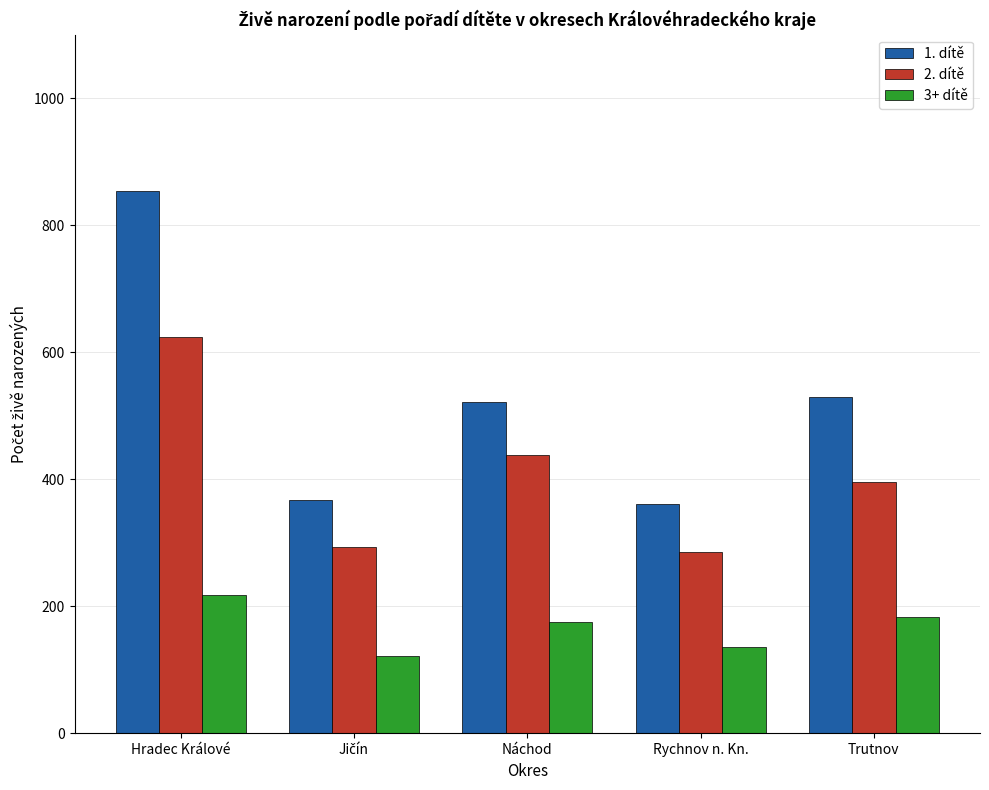

What position from the right is Trutnov?

1